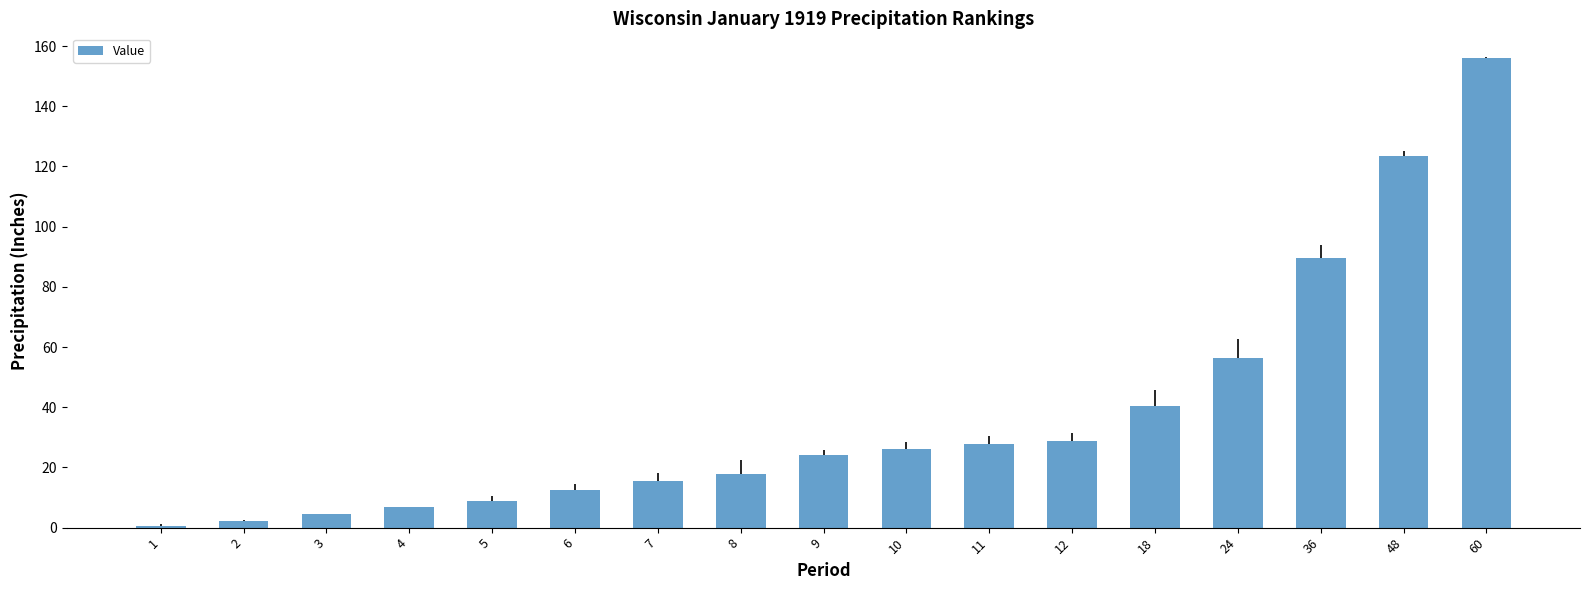

The value at 11 is 27.7. True or false?

True